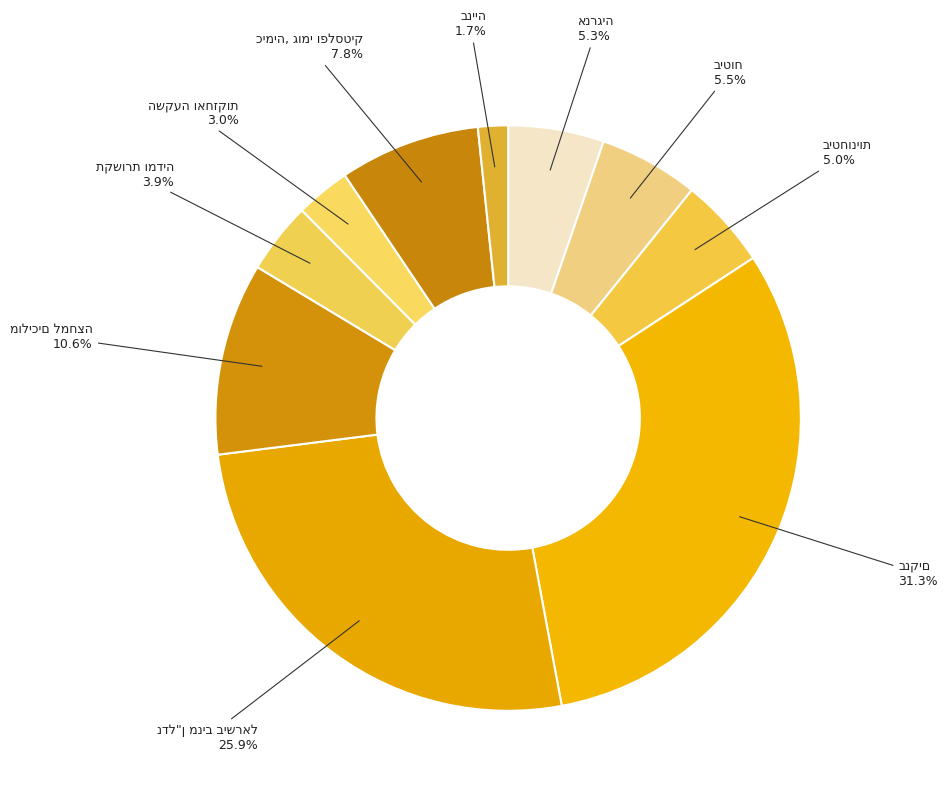

How many slices are in this pie chart?

10